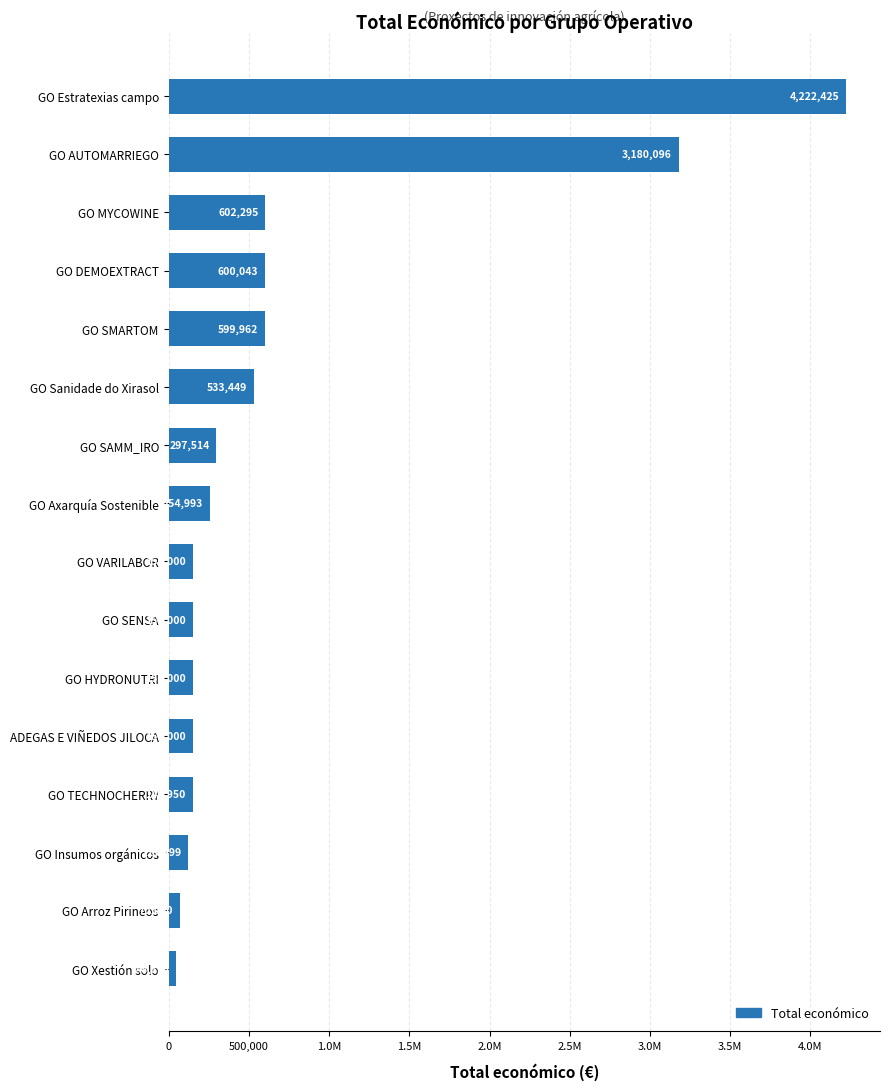

Does the chart contain stacked bars?

No